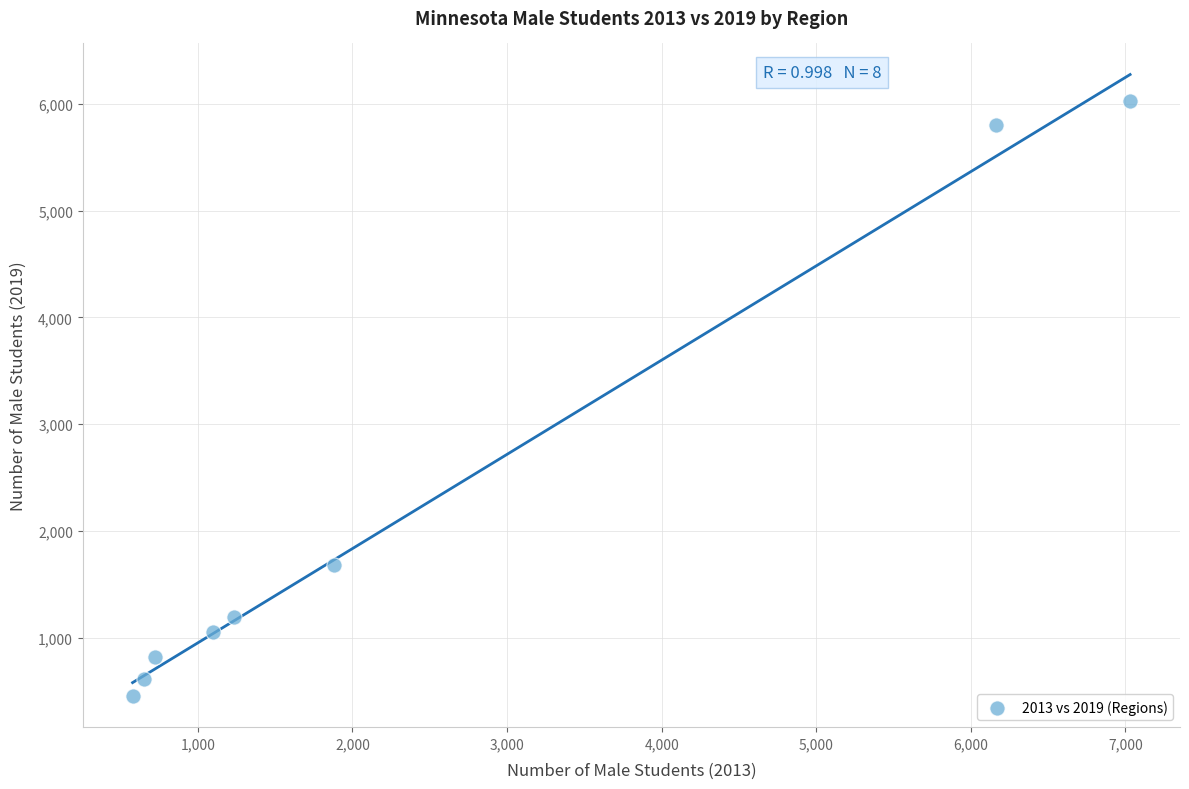

What is the range of X values (max minus min)?

6452